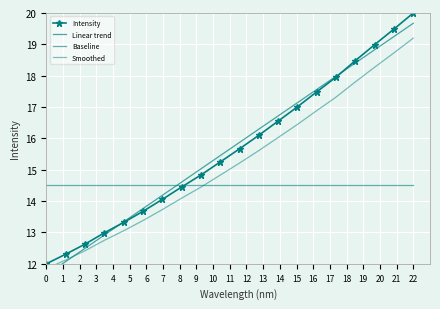

How many lines are shown in the chart?

4